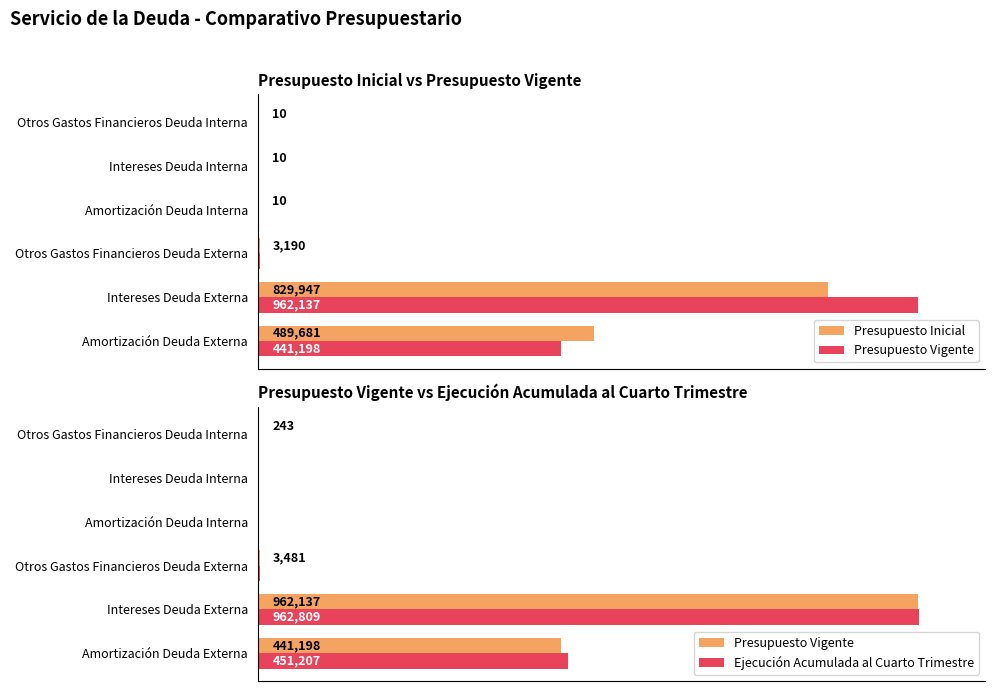

Is it true that Ejecución Acumulada al Cuarto Trimestre equals 0 at Amortización Deuda Interna?

True